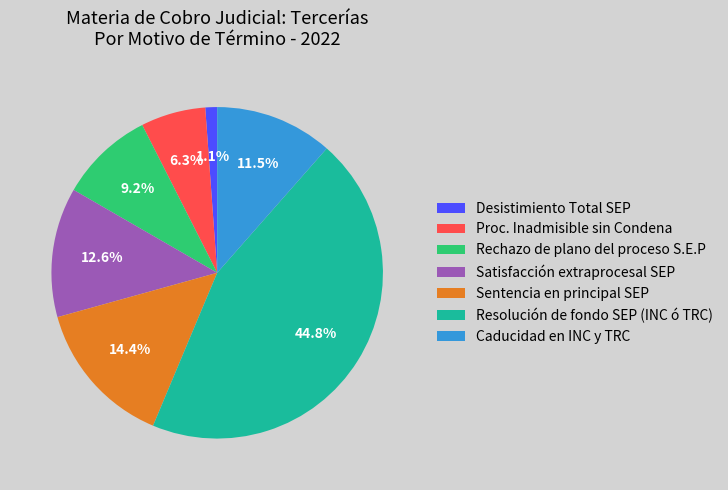

How much of the chart is everything except Desistimiento Total SEP?

98.9%